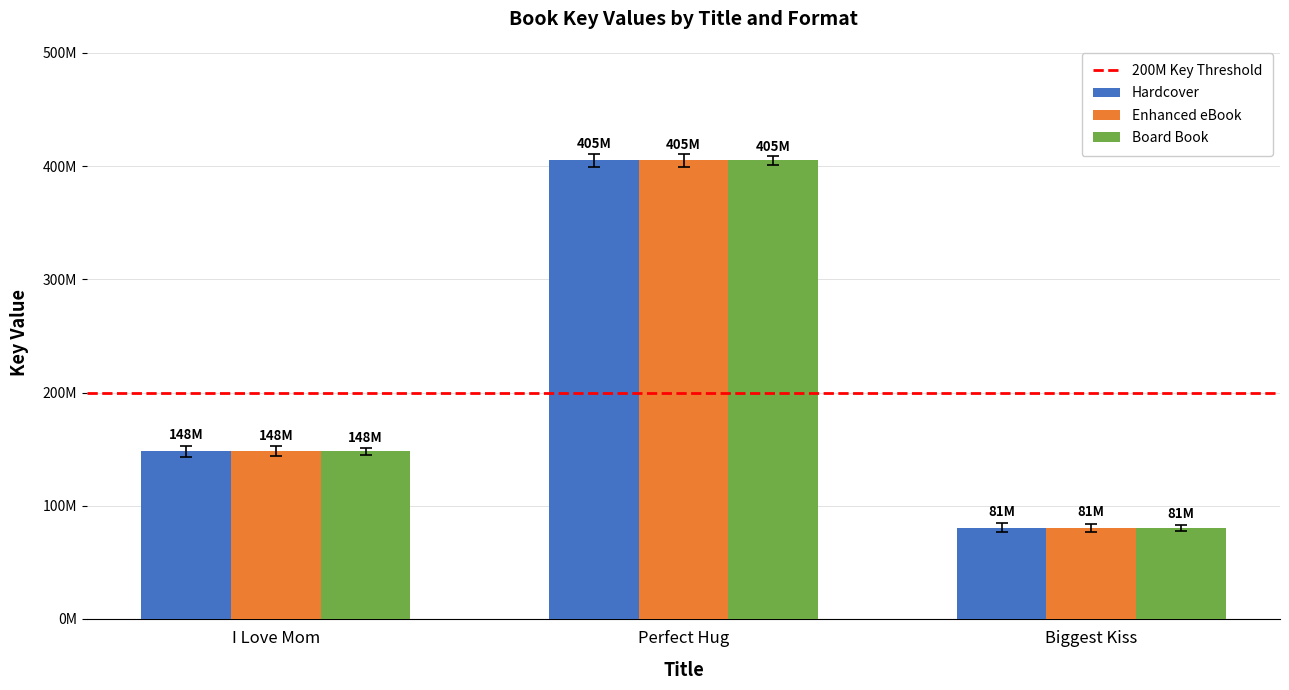

Are the bars grouped side by side (vs. stacked)?

Yes